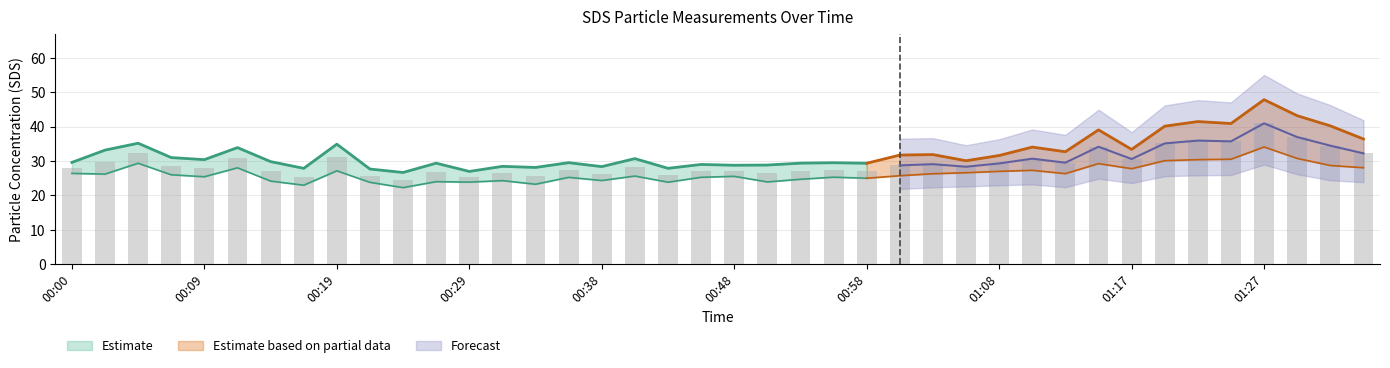

What position from the left is 01:15?

32